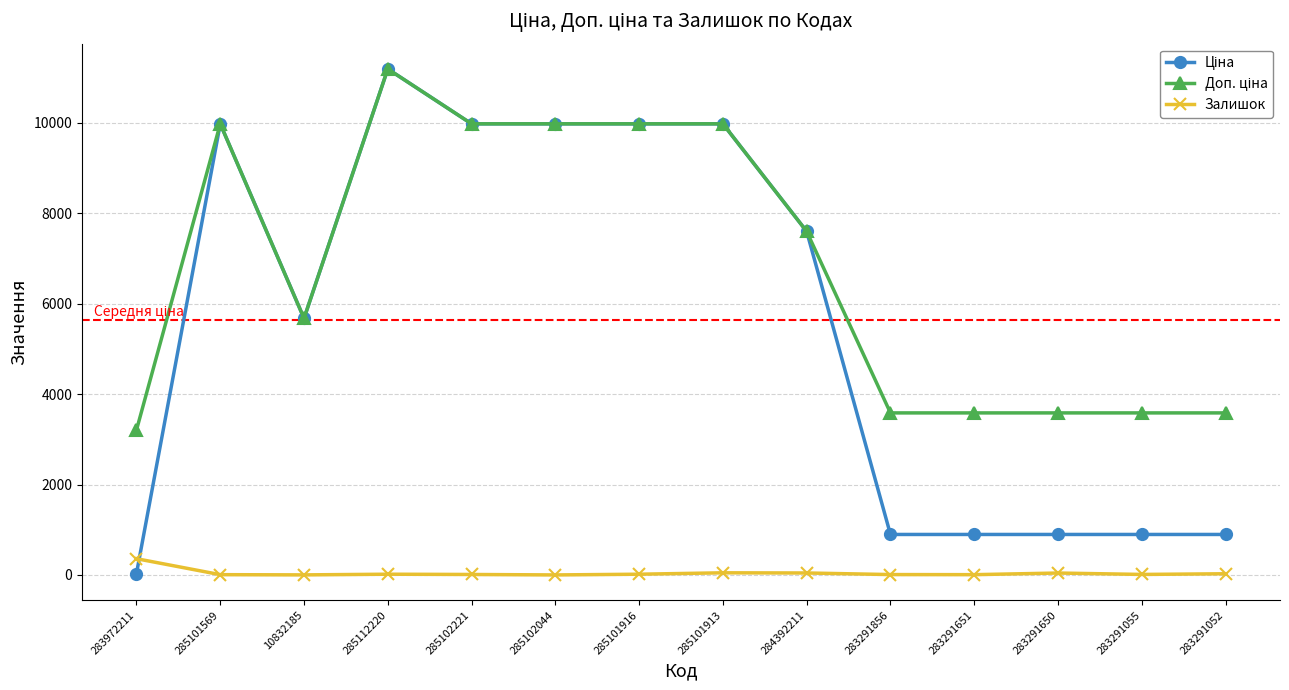

At how many categories does at least one series exceed 2195?

14